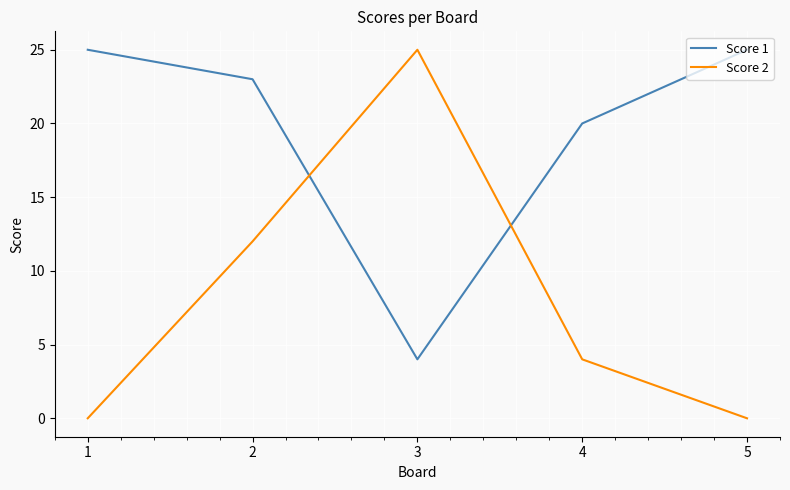

Which series changed the most between 3 and 5?

Score 2